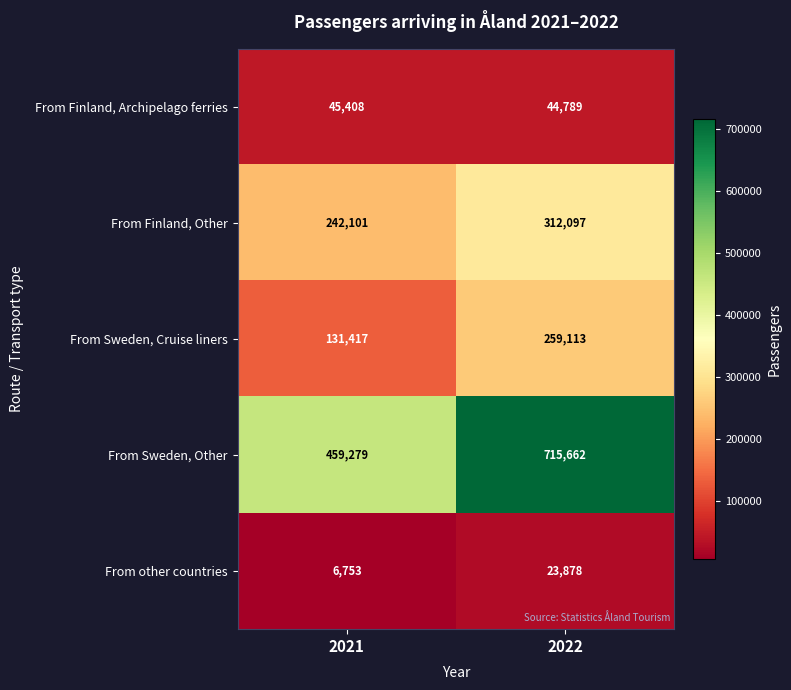

What is the minimum value shown in the chart?

6753